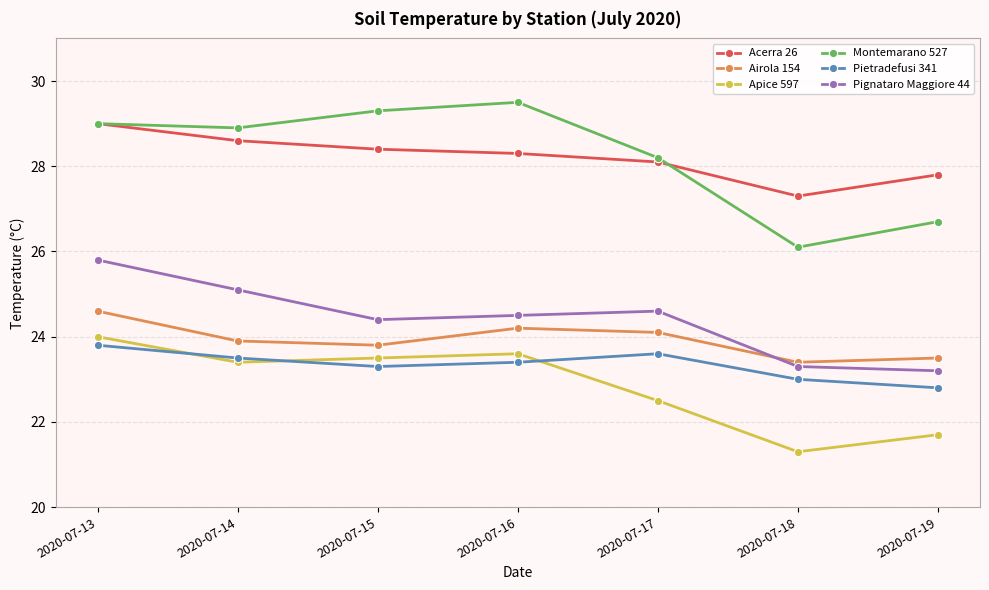

Which category has the lowest value across all series?

2020-07-18